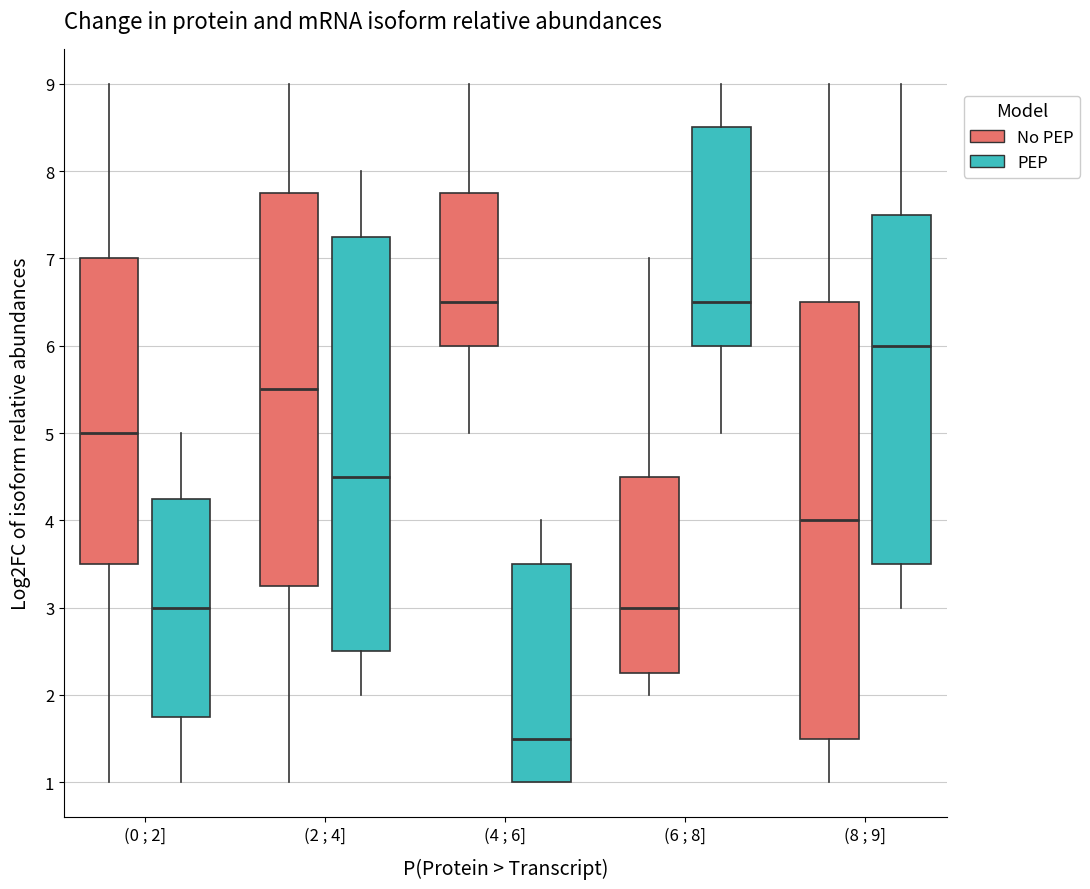

Reading left to right, read every box against the y-axis: the position of its median line, the range the box covers, and the ends of its whiskers. The values are not printed on the chart, so give them approximately, as read against the axis.

(0 ; 2] (No PEP): median 5.0, box 3.5 to 7.0, whiskers 1.0 to 9.0
(0 ; 2] (PEP): median 3.0, box 1.8 to 4.3, whiskers 1.0 to 5.0
(2 ; 4] (No PEP): median 5.5, box 3.3 to 7.8, whiskers 1.0 to 9.0
(2 ; 4] (PEP): median 4.5, box 2.5 to 7.3, whiskers 2.0 to 8.0
(4 ; 6] (No PEP): median 6.5, box 6.0 to 7.8, whiskers 5.0 to 9.0
(4 ; 6] (PEP): median 1.5, box 1.0 to 3.5, whiskers 1.0 to 4.0
(6 ; 8] (No PEP): median 3.0, box 2.3 to 4.5, whiskers 2.0 to 7.0
(6 ; 8] (PEP): median 6.5, box 6.0 to 8.5, whiskers 5.0 to 9.0
(8 ; 9] (No PEP): median 4.0, box 1.5 to 6.5, whiskers 1.0 to 9.0
(8 ; 9] (PEP): median 6.0, box 3.5 to 7.5, whiskers 3.0 to 9.0